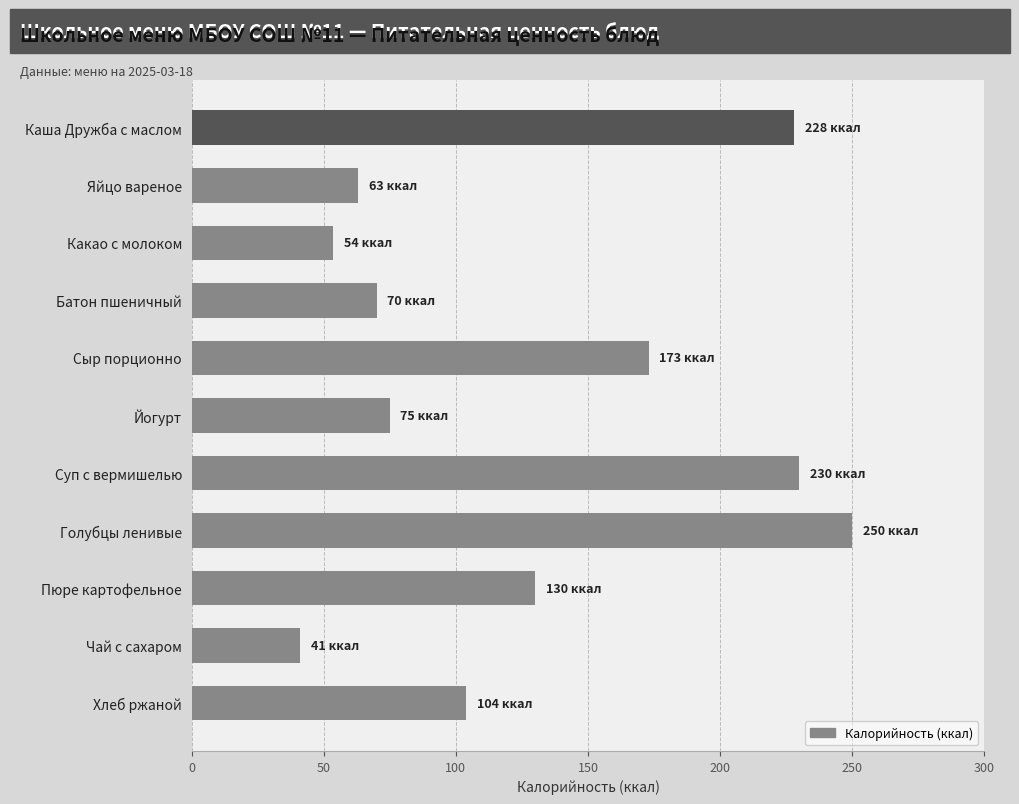

What is the label of the 8th bar from the top?

Голубцы ленивые